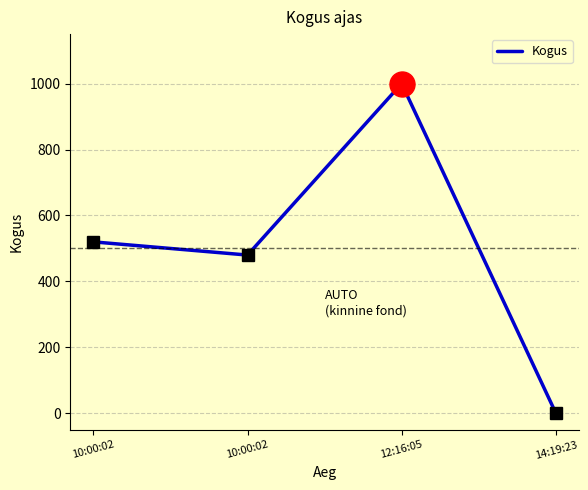

How many lines are shown in the chart?

1